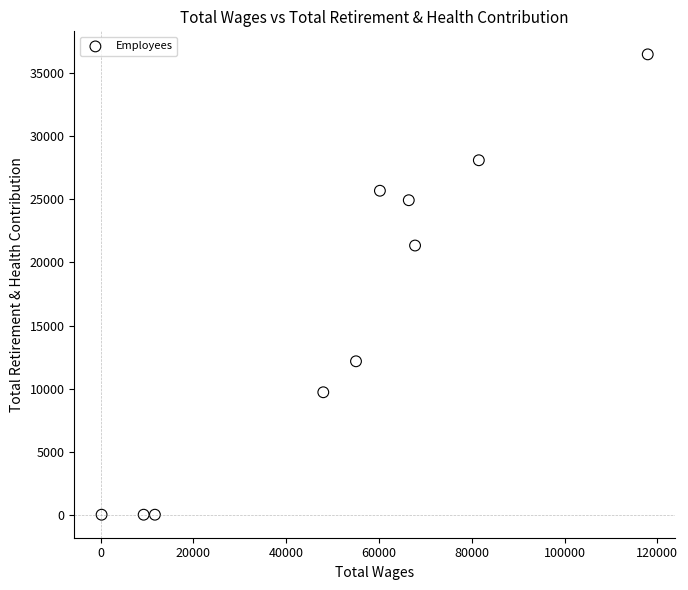

What is the average Y value?

15845